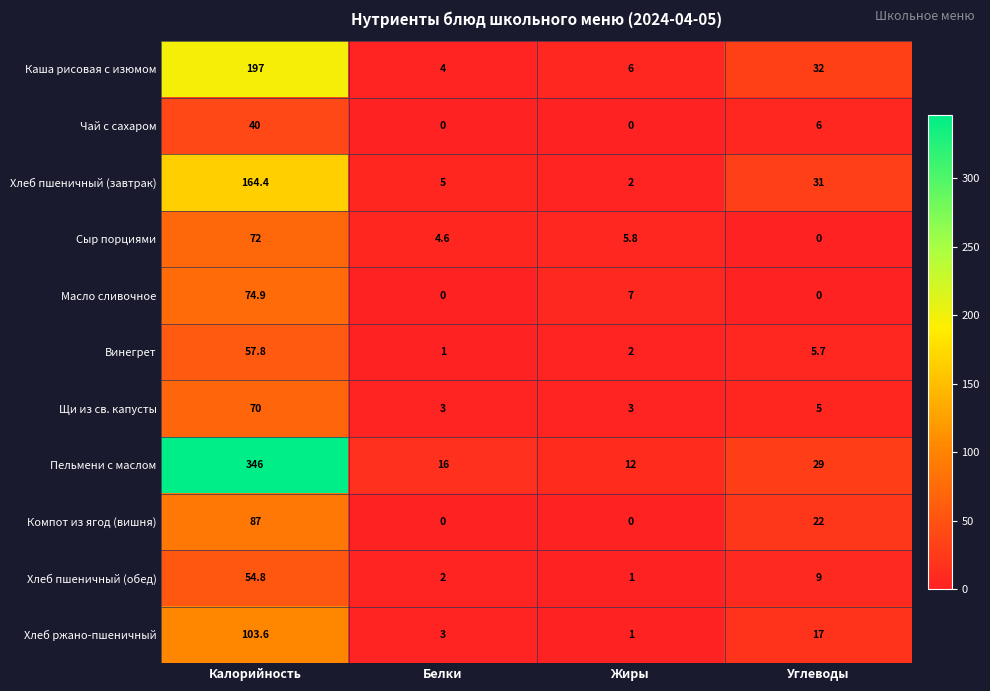

The Винегрет series shows 2.0 at Жиры. True or false?

True